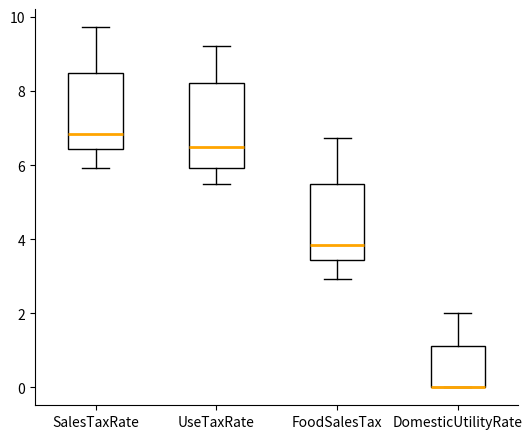

Reading left to right, transcribe this box plot: for each box, give where its median line is, the range the box spans, and where its two whiskers end, as read against the y-axis. The values are not printed on the chart, so give them approximately, as read against the axis.

SalesTaxRate: median 6.8, box 6.4 to 8.4, whiskers 6.0 to 9.8
UseTaxRate: median 6.4, box 6.0 to 8.2, whiskers 5.4 to 9.2
FoodSalesTax: median 3.8, box 3.4 to 5.4, whiskers 3.0 to 6.8
DomesticUtilityRate: median 0.0 (drawn on the box's lower edge), box 0.0 to 1.2, whiskers 0.0 to 2.0